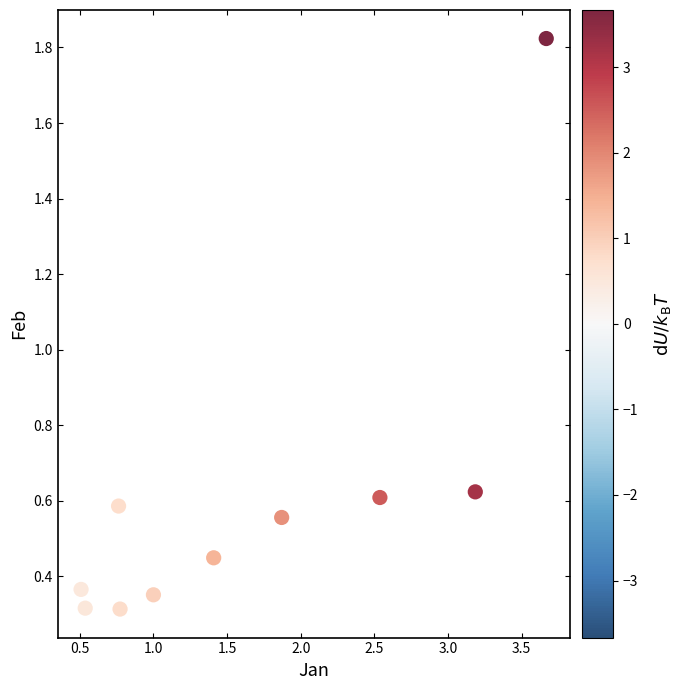

What is the range of X values (max minus min)?

3.2